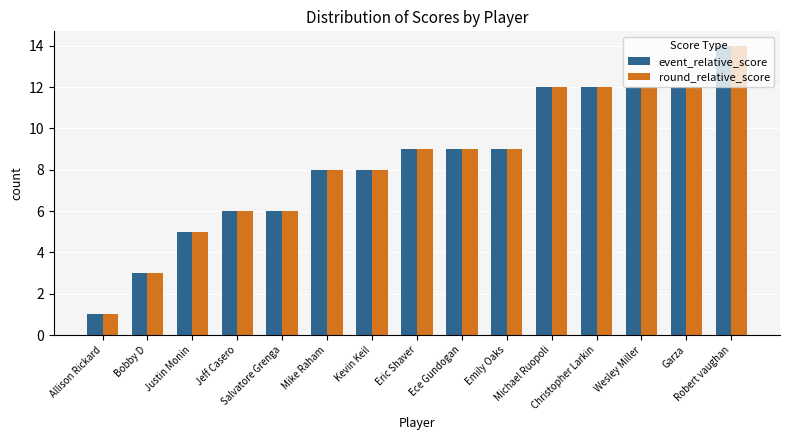

What is the sum of the round_relative_score values at Robert vaughan and Emily Oaks?

23